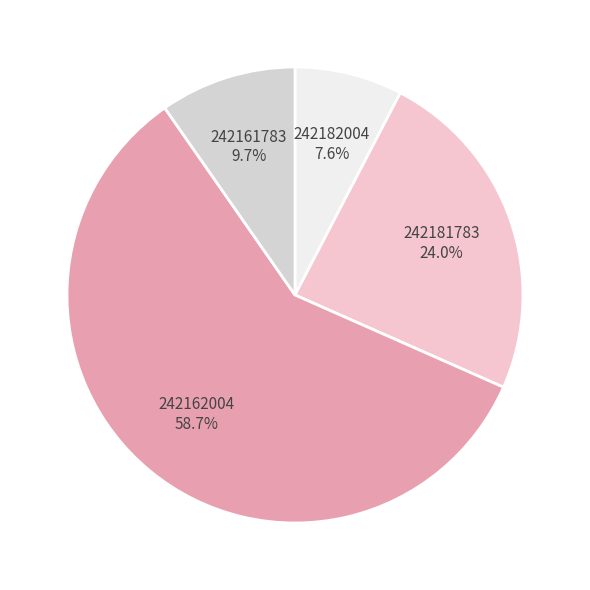

To the nearest percent, what portion does 242162004 represent?

59%